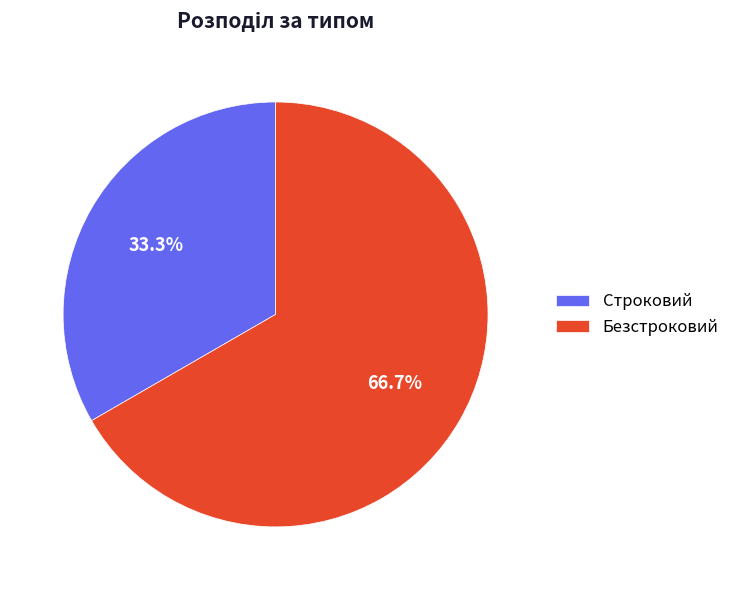

Does Строковий account for over 50% of the chart?

No